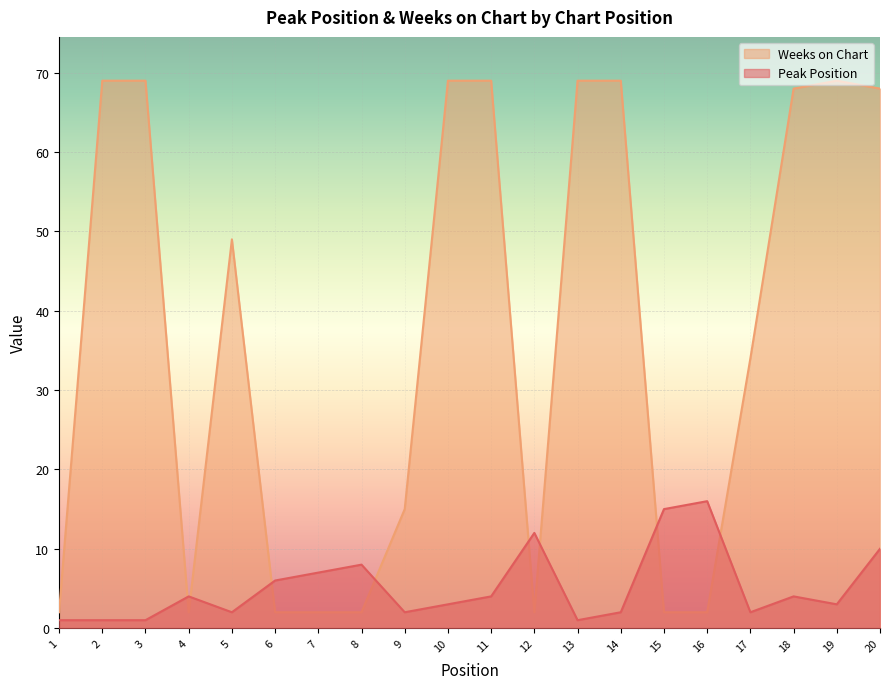

Read the Weeks on Chart value at 10.

69